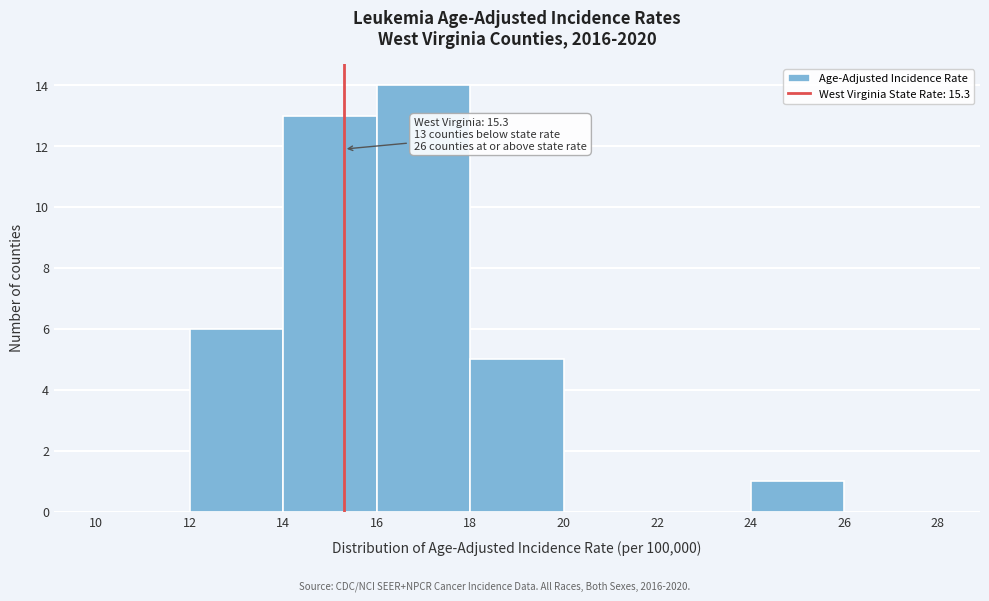

Which range on the x-axis has the tallest bar?

16 to 18